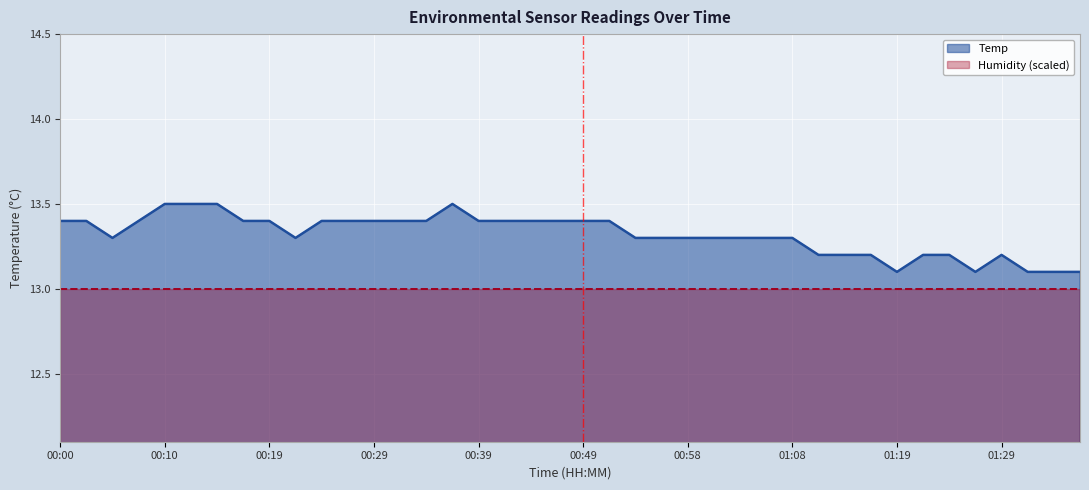

Does the chart display data point markers on the line(s)?

No